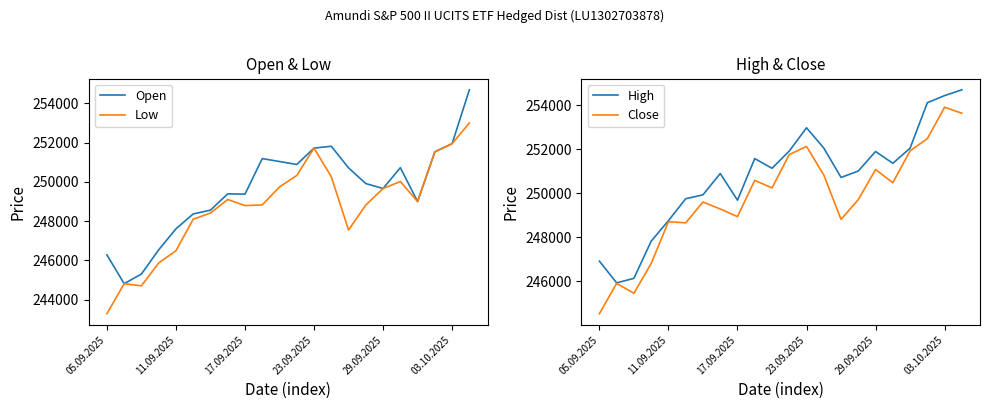

Between 21 and 19, which is larger?

21